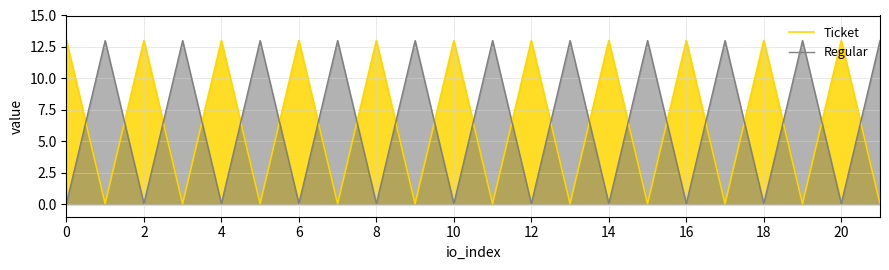

True or false: Regular and Ticket intersect in this chart.

True